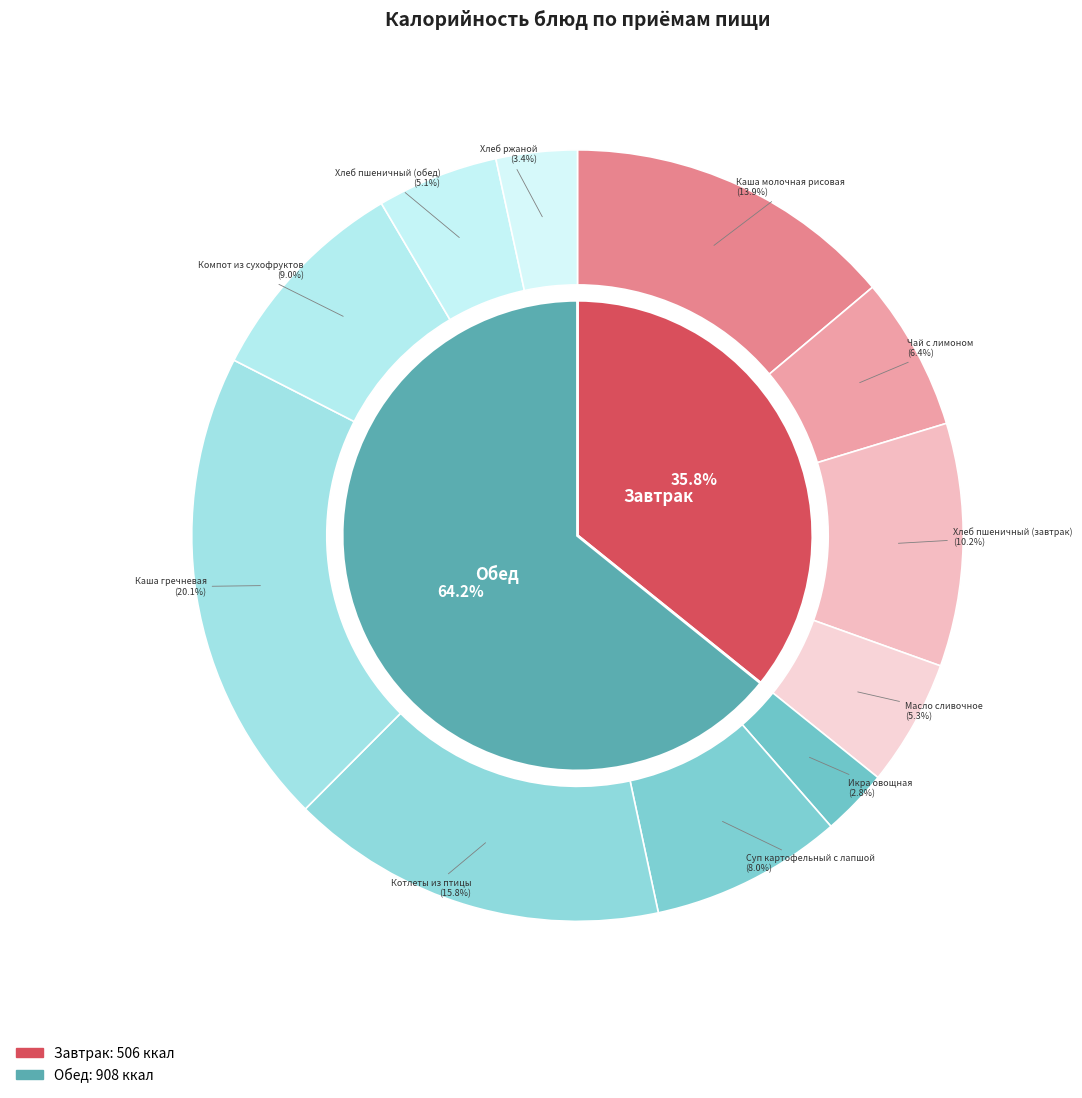

What is the largest slice in the pie chart?

Каша гречневая